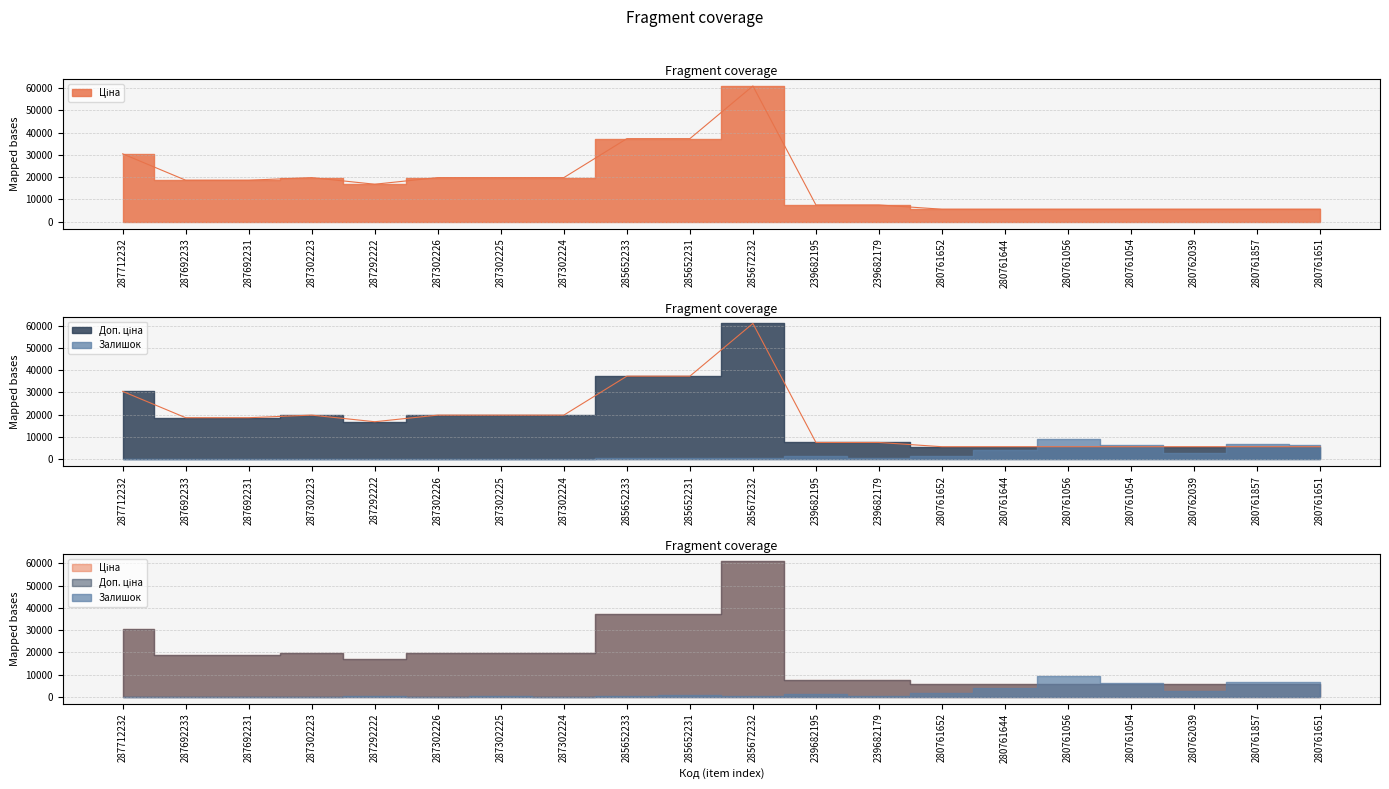

Is it true that Доп. ціна equals 18671.5 at 287692231?

True